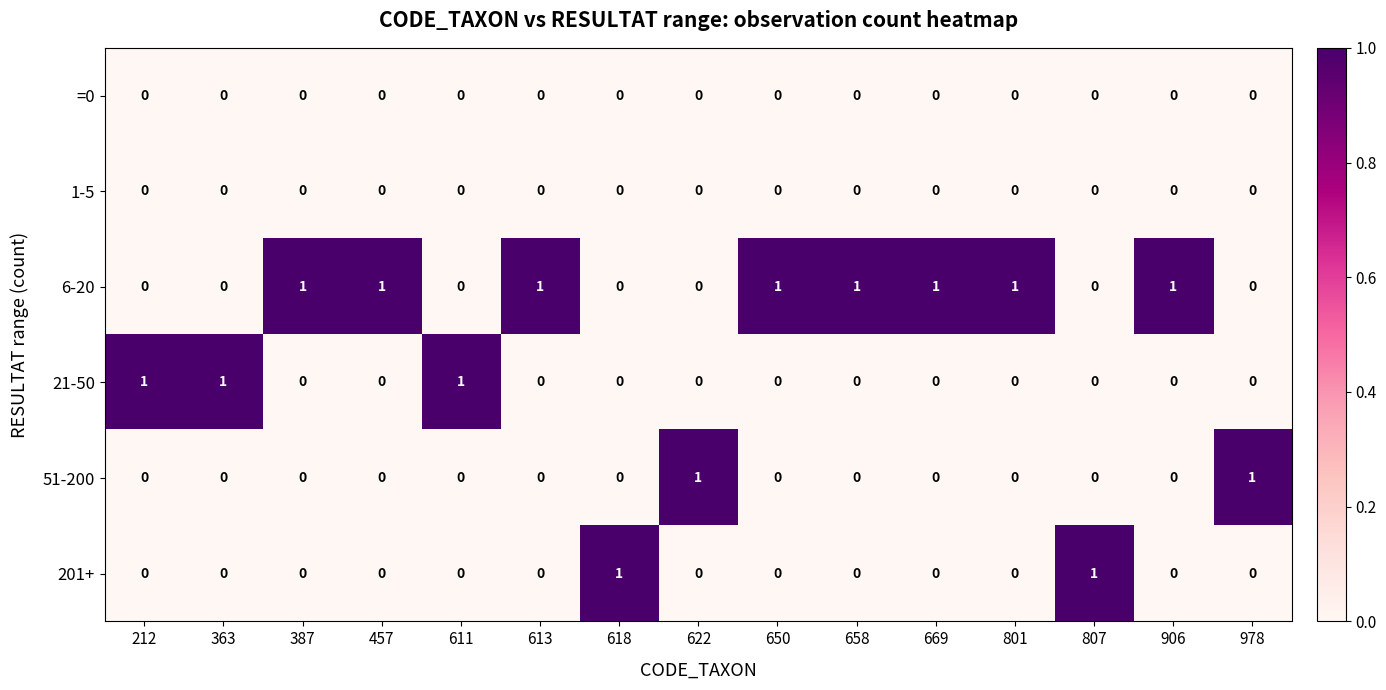

The 51-200 series shows 2 at 978. True or false?

False